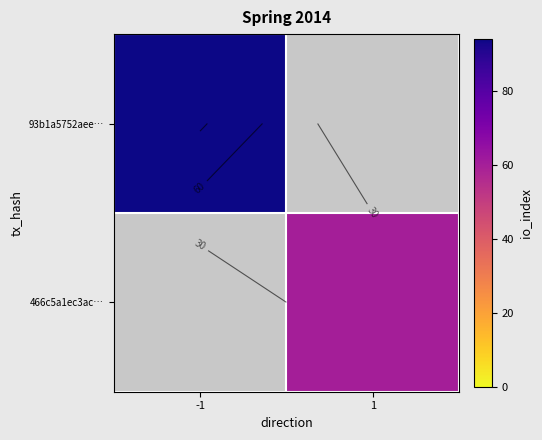

What is the maximum value for 93b1a5752aee…?

94.0